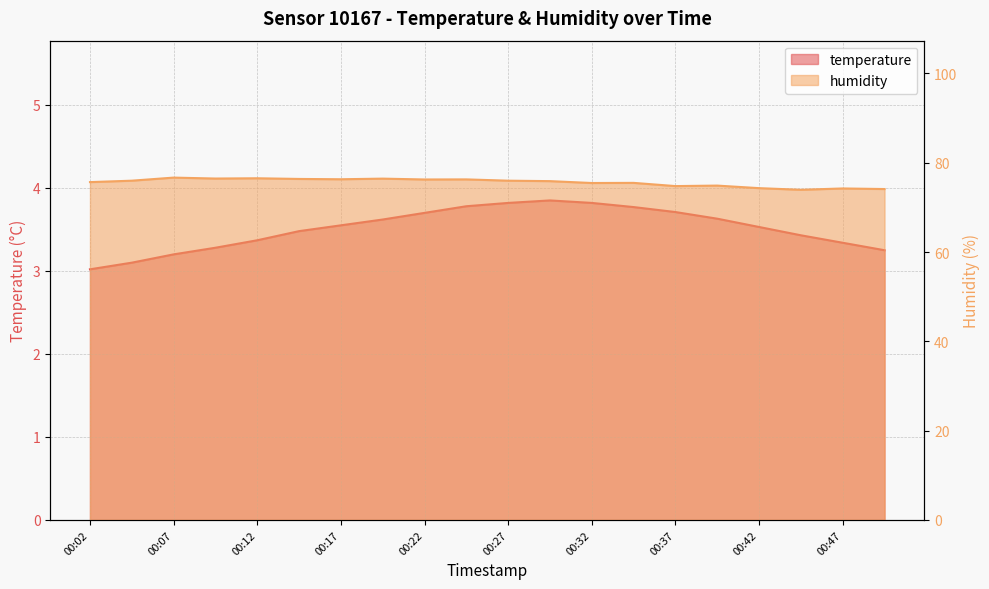

The value of humidity at 00:09 is 76.5. True or false?

True